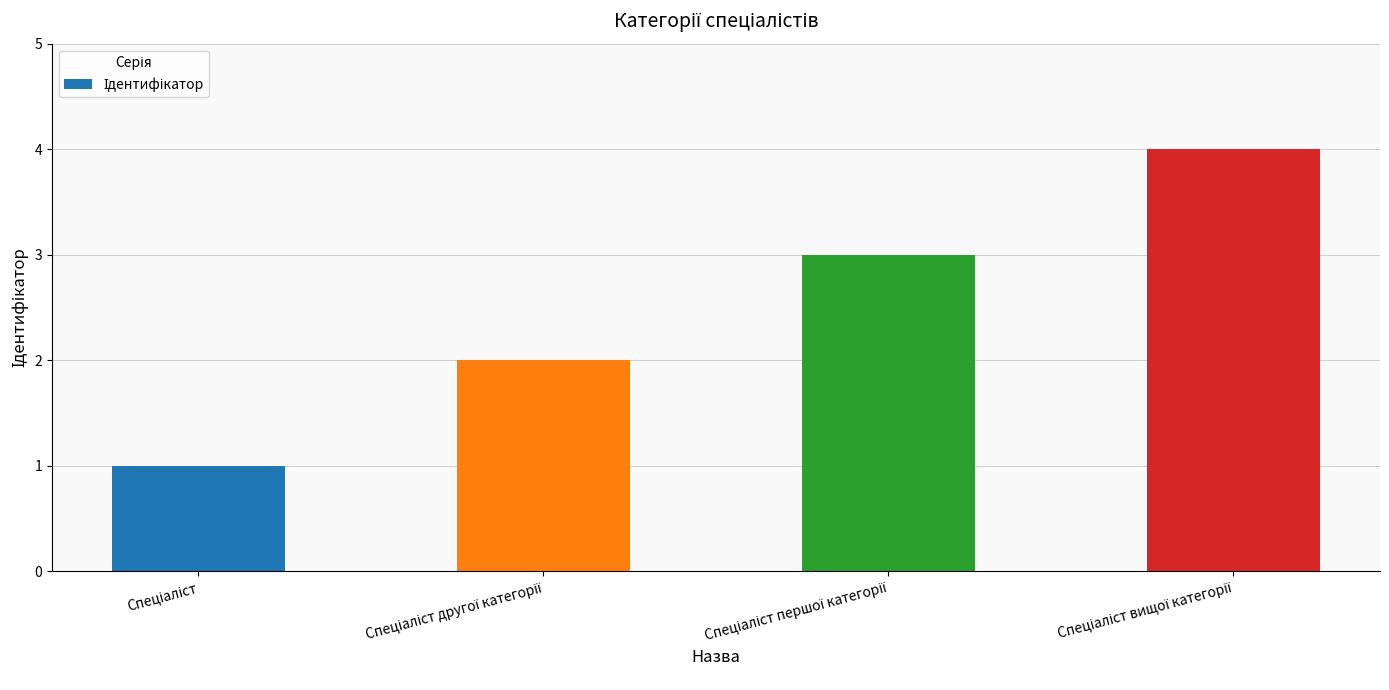

Count the number of data series in this chart.

1